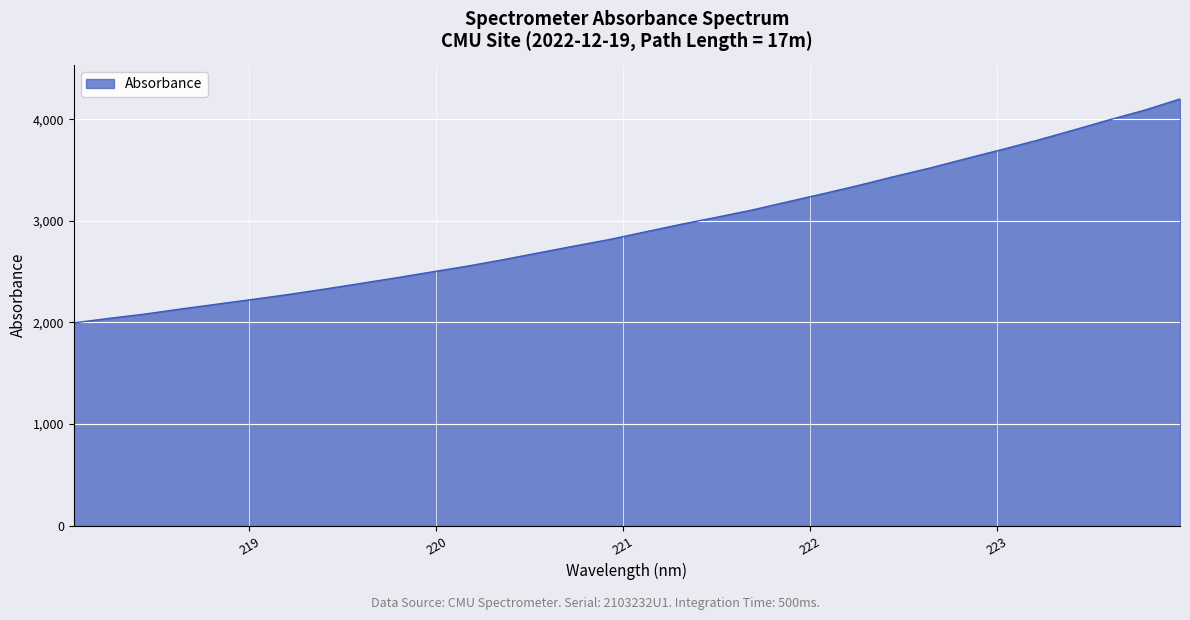

How many lines are shown in the chart?

1